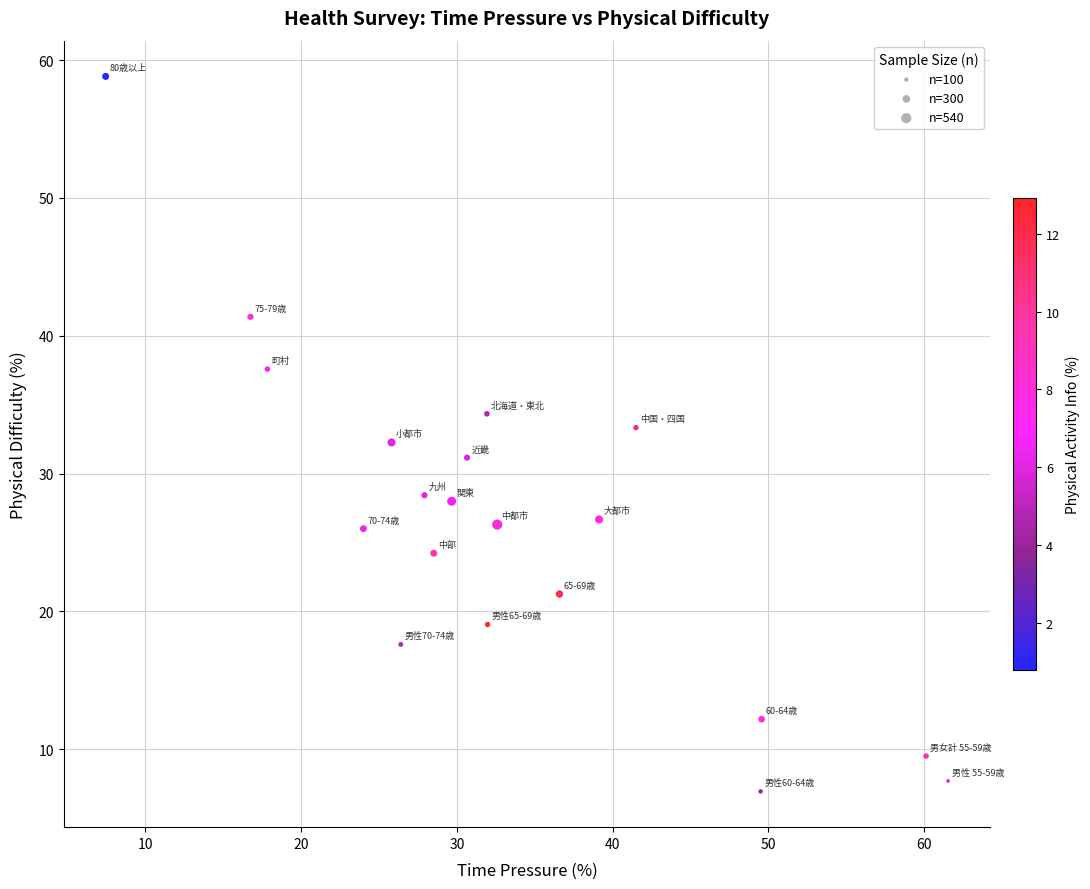

What is the range of Y values (max minus min)?

51.9